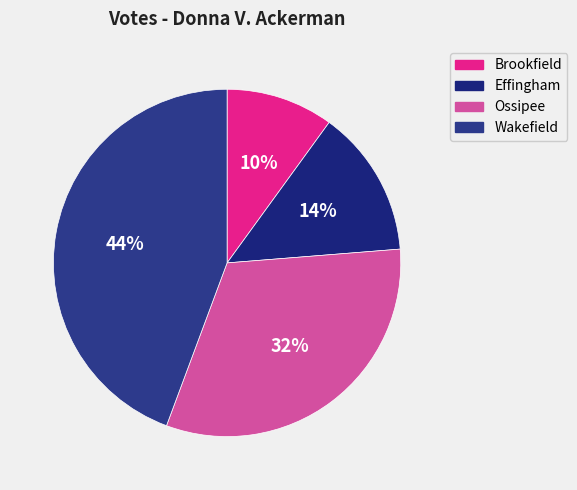

What percentage is the Brookfield slice, to the nearest percent?

10%